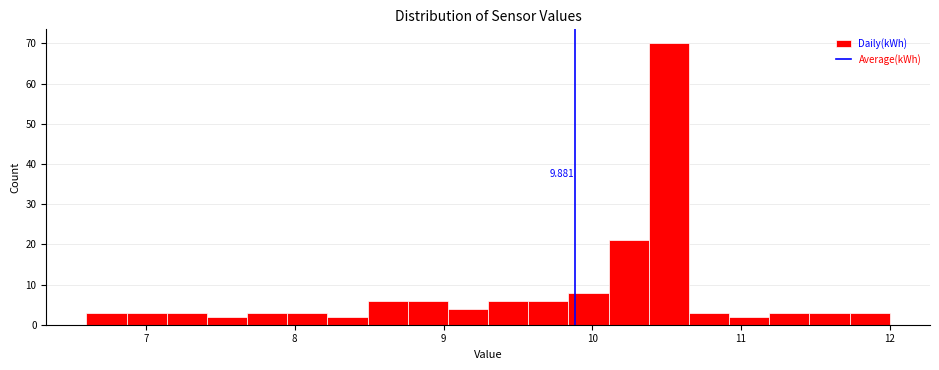

Read against the x-axis, roughly where is the centre of the tallest bar?

10.5